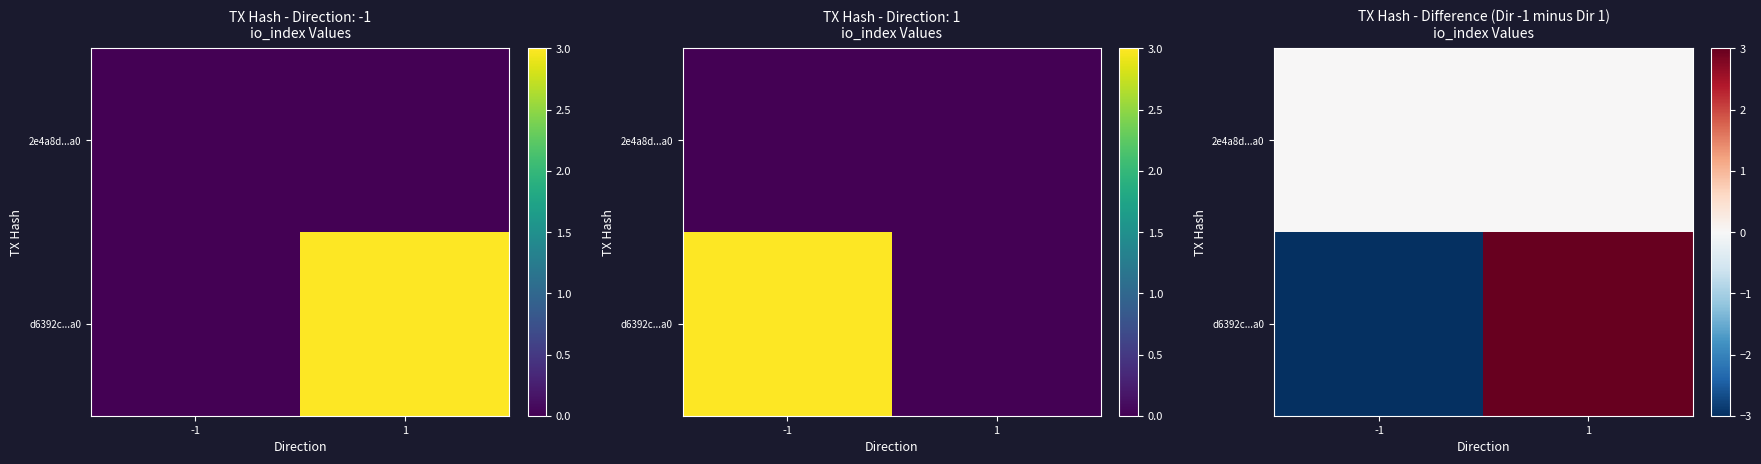

The d6392c...a0 series shows 2 at 1. True or false?

False